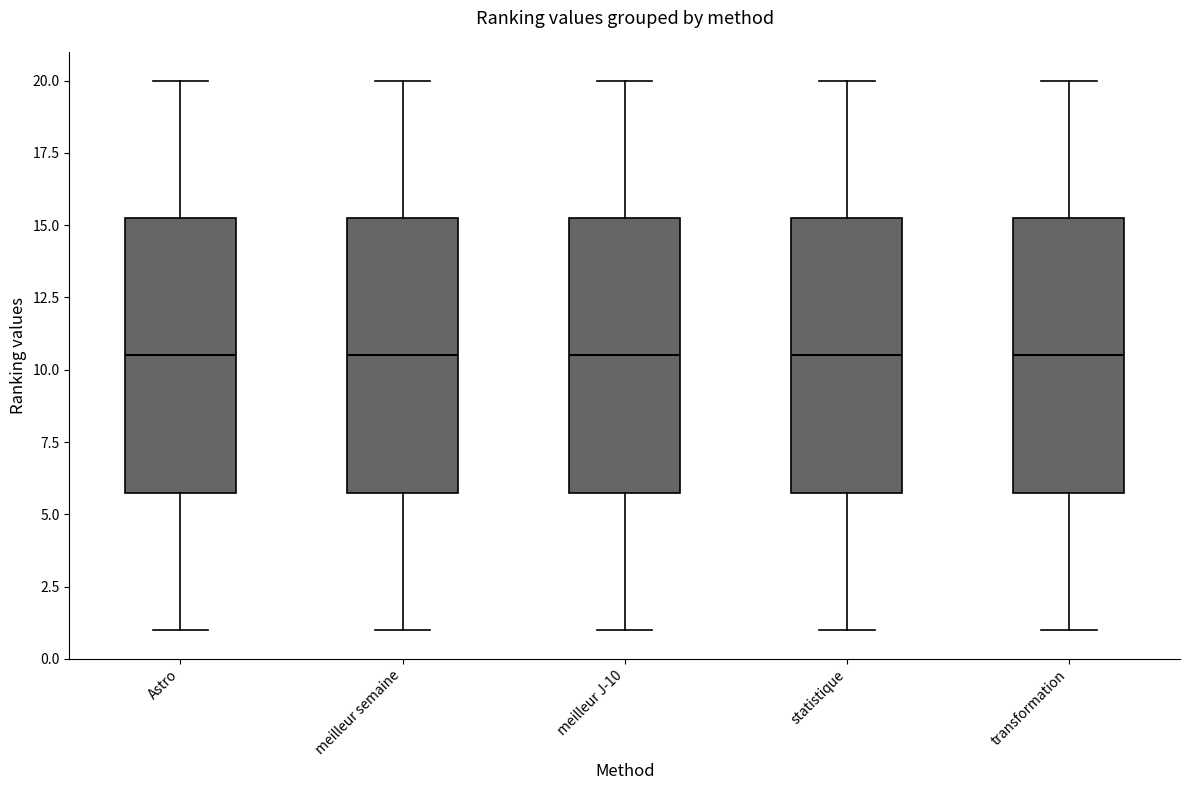

Where does the lower whisker of the box for transformation end on the y-axis? The values are not printed on the chart, so give them approximately, as read against the axis.

1.0